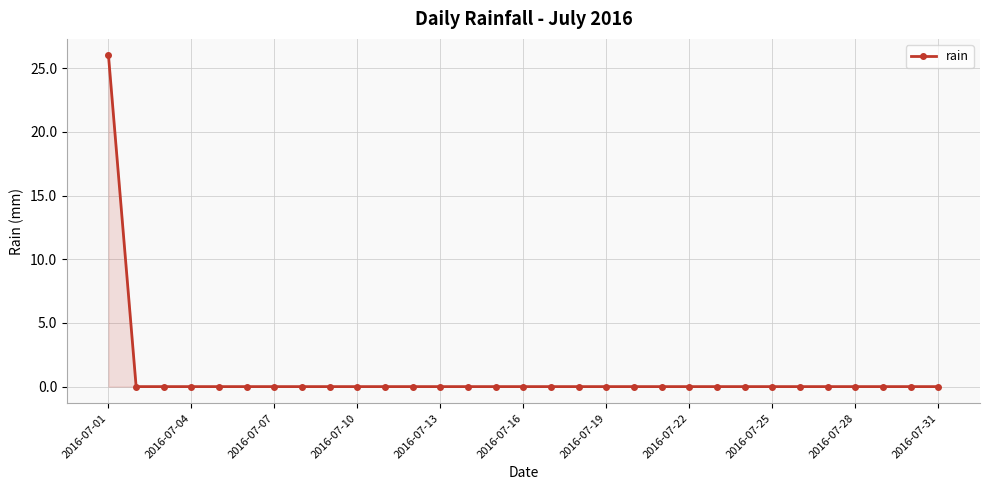

What is the difference between the maximum and minimum values?

26